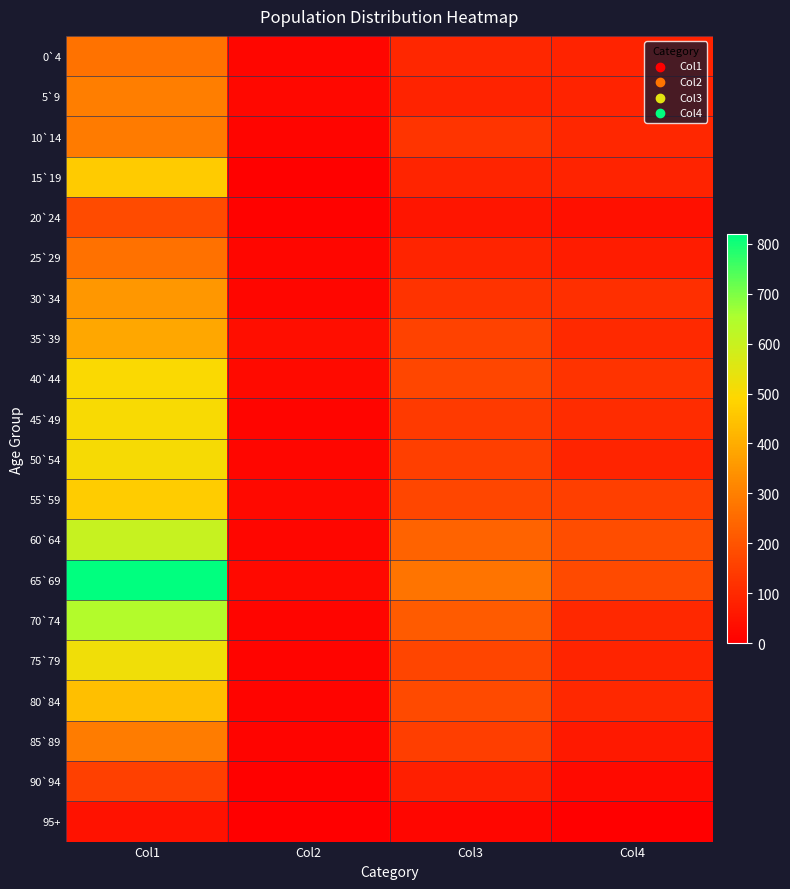

Rank the series by their maximum value, from lowest to highest.

95+, 90`94, 20`24, 25`29, 0`4, 10`14, 85`89, 5`9, 30`34, 35`39, 80`84, 15`19, 55`59, 40`44, 45`49, 50`54, 75`79, 60`64, 70`74, 65`69